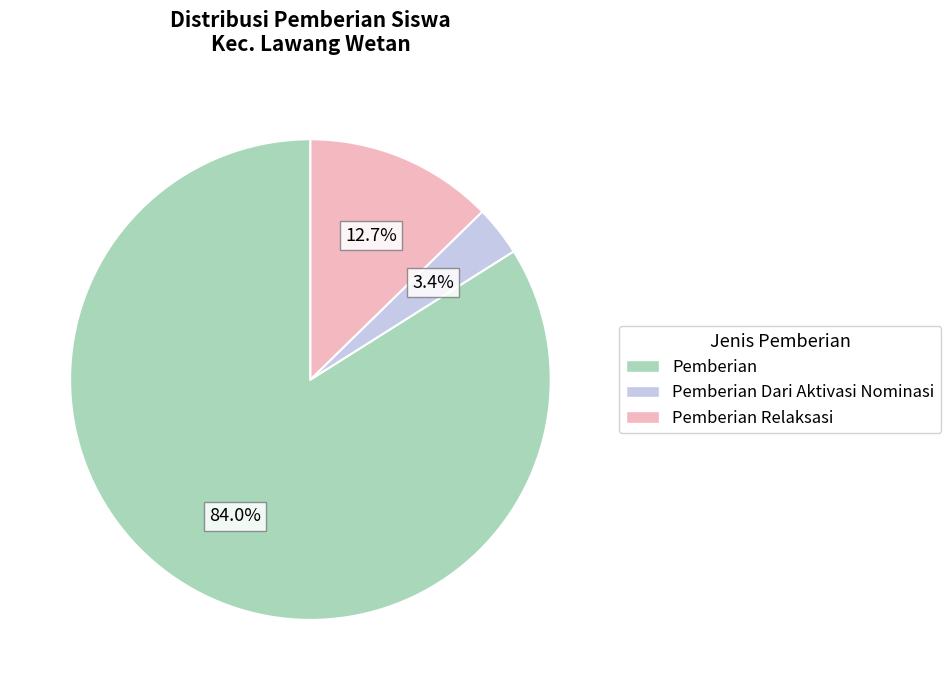

To the nearest percent, what is the difference between the largest and smallest slice percentages?

81%